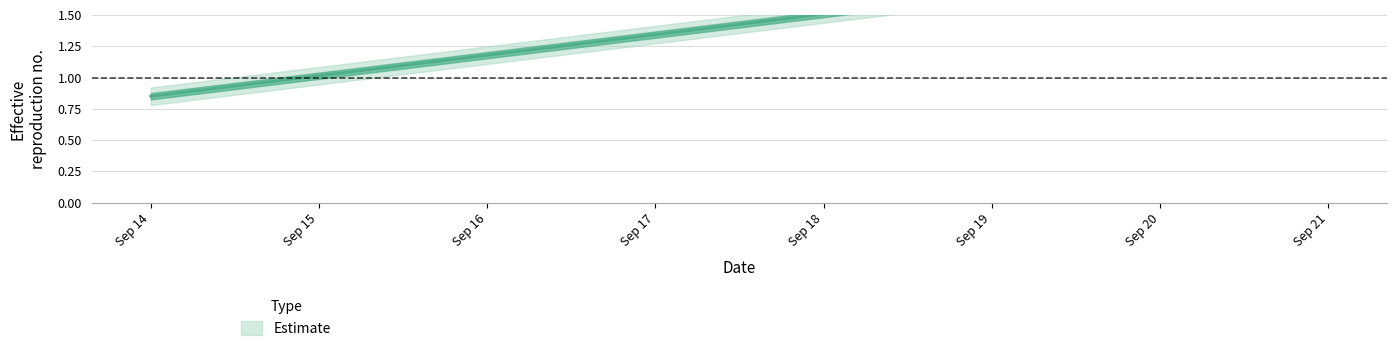

Which label corresponds to the smallest value in the chart?

Sep 14